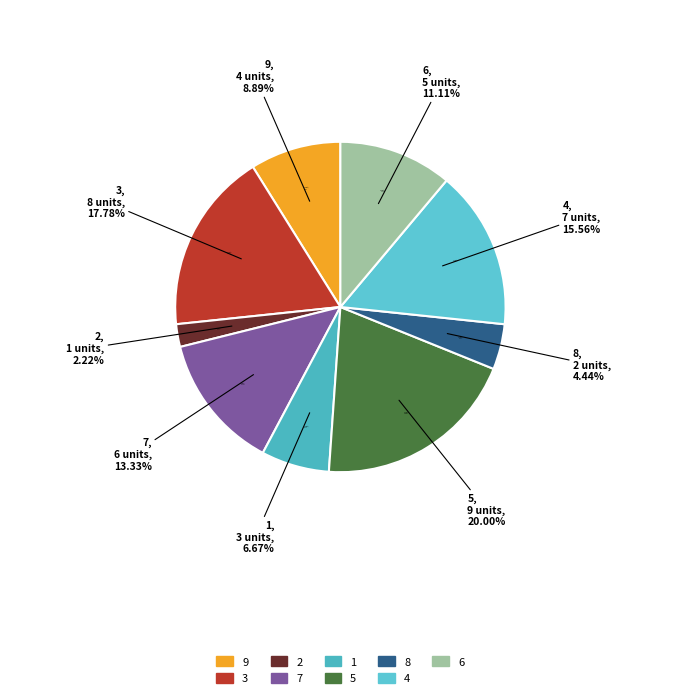

How many segments does this pie chart have?

9